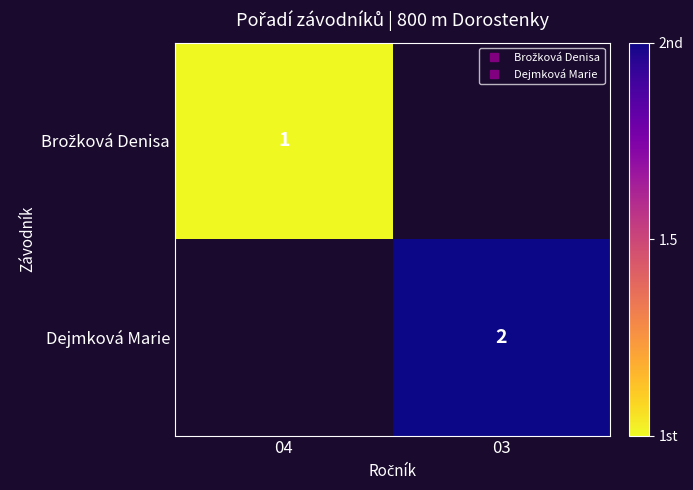

What is the approximate value of Dejmková Marie at 03?

2.0